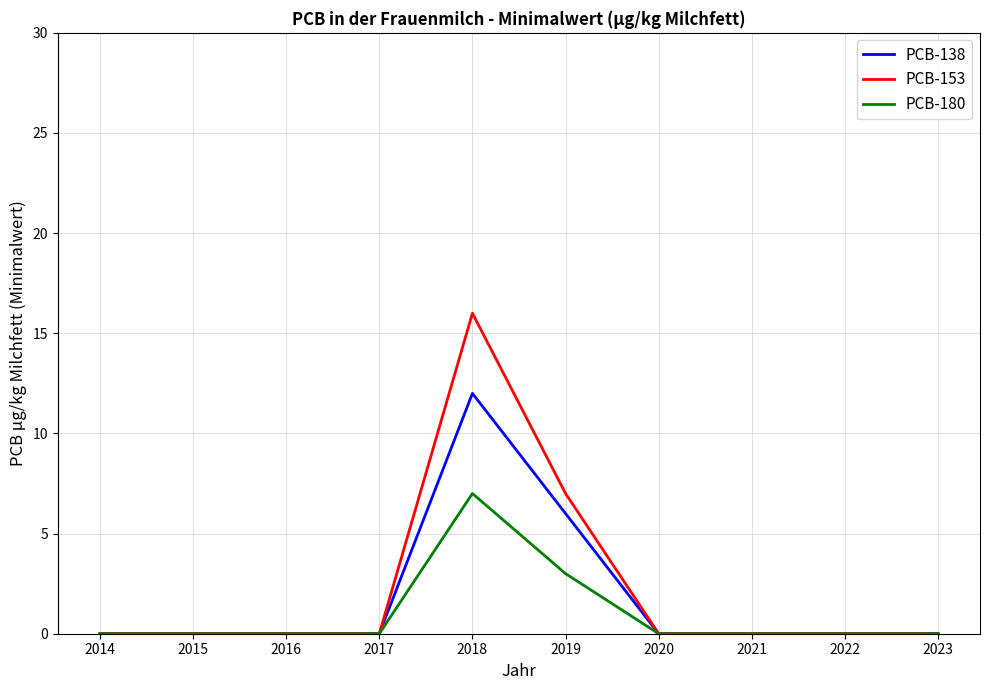

Reading right to left, extract all data points from this chart.

PCB-138: 0	0	0	0	6	12	0	0	0	0
PCB-153: 0	0	0	0	7	16	0	0	0	0
PCB-180: 0	0	0	0	3	7	0	0	0	0